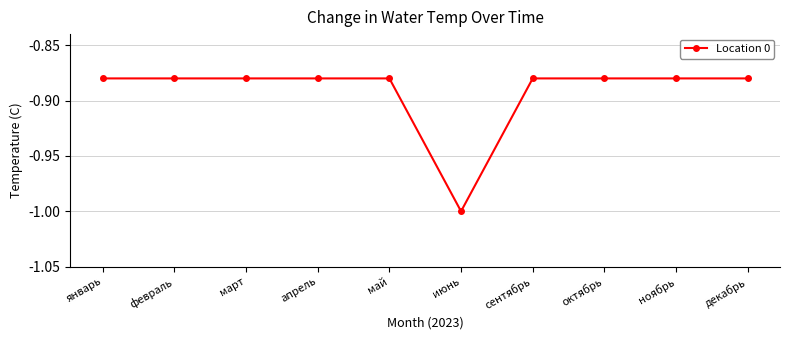

What is the label of the 2nd point from the left?

февраль